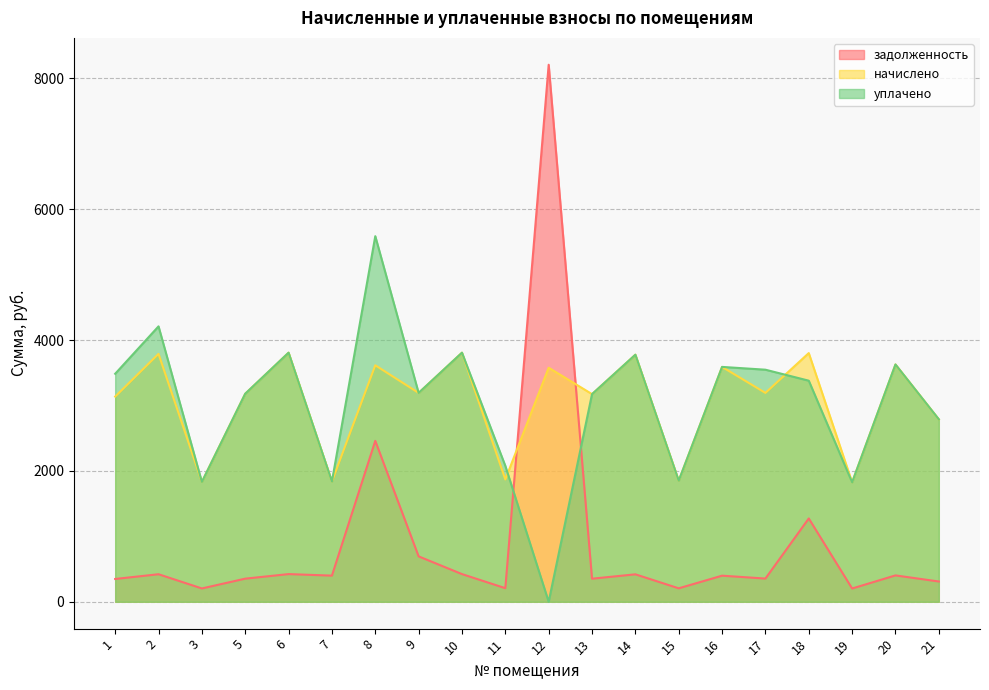

The value of уплачено at 13 is 4161.5. True or false?

False